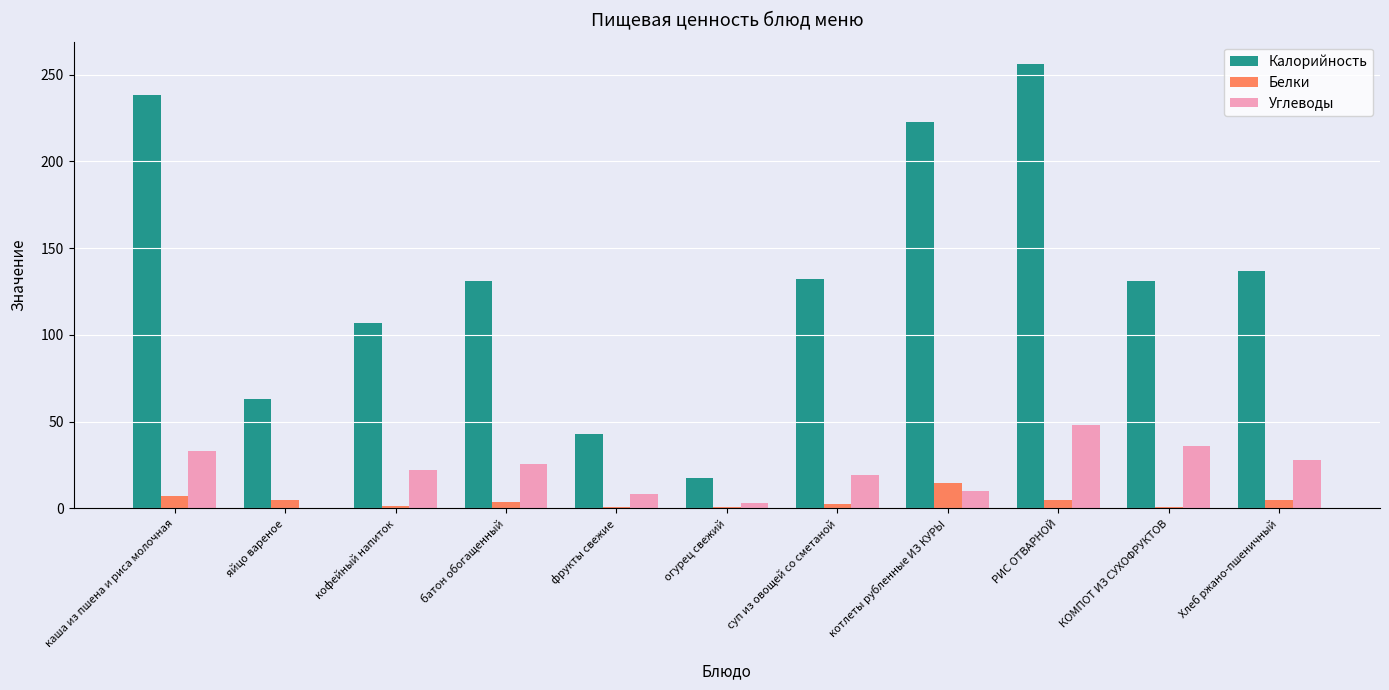

Between фрукты свежие and огурец свежий, which series saw the biggest shift?

Калорийность